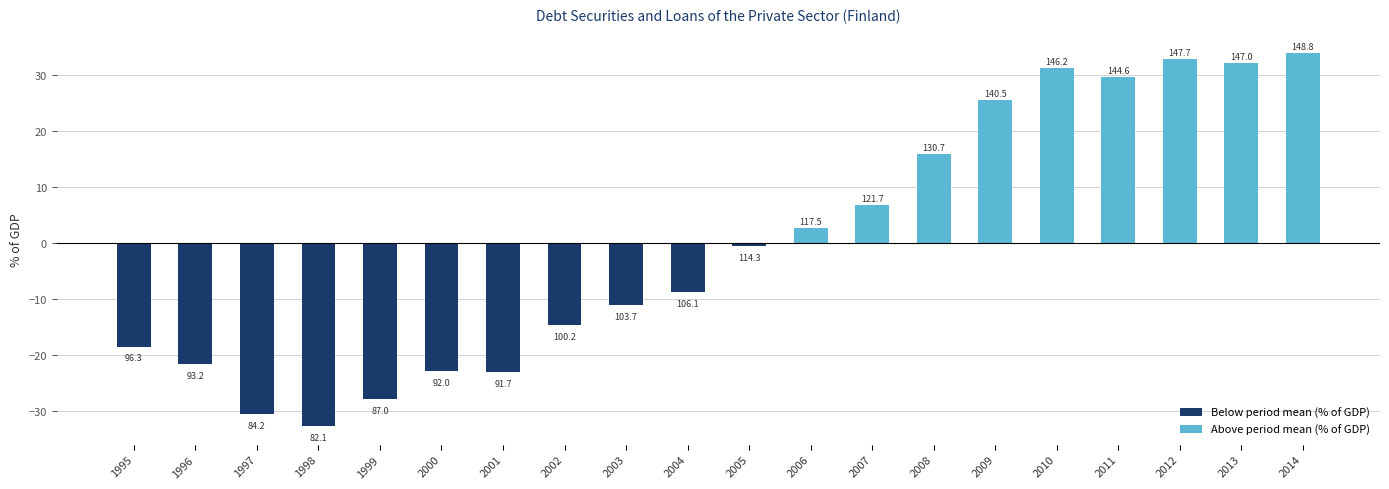

Which category has the lowest value across all series?

1998